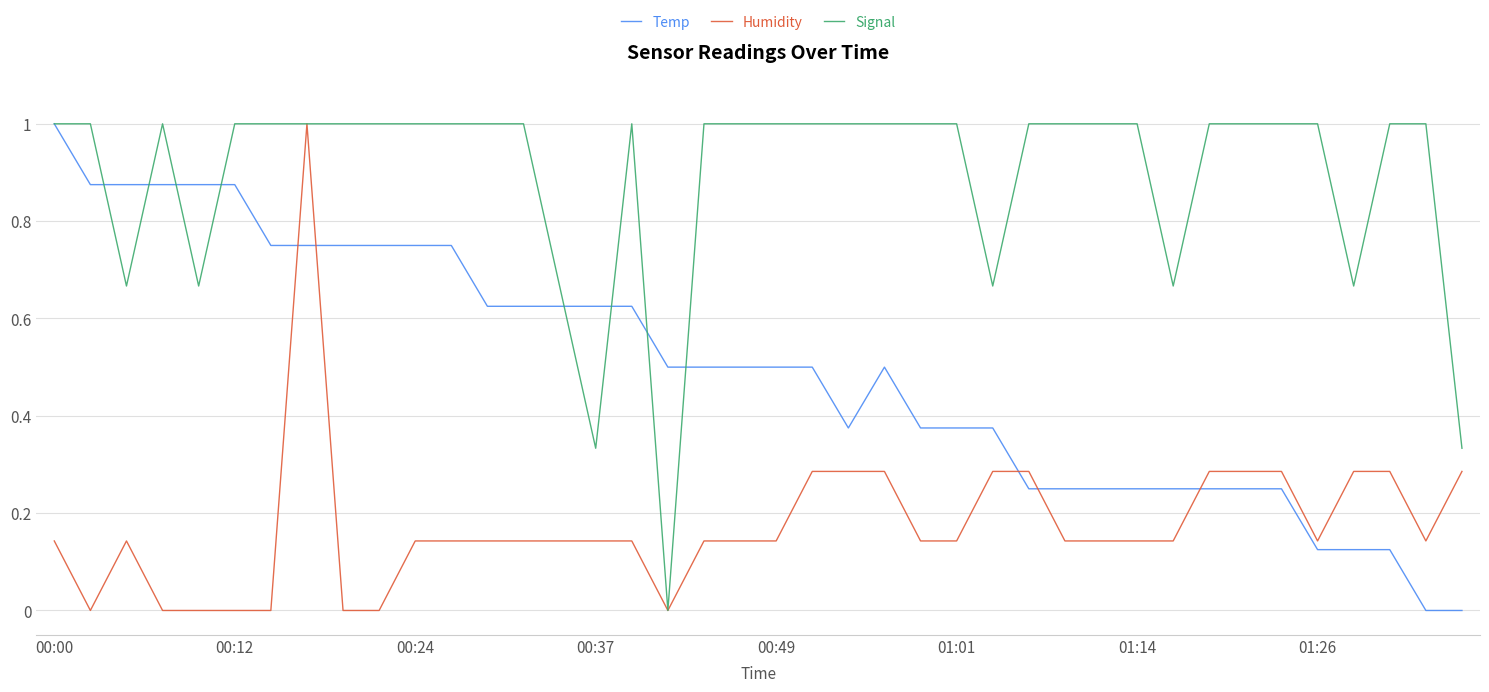

Rank the series by their average value, from lowest to highest.

Humidity, Temp, Signal